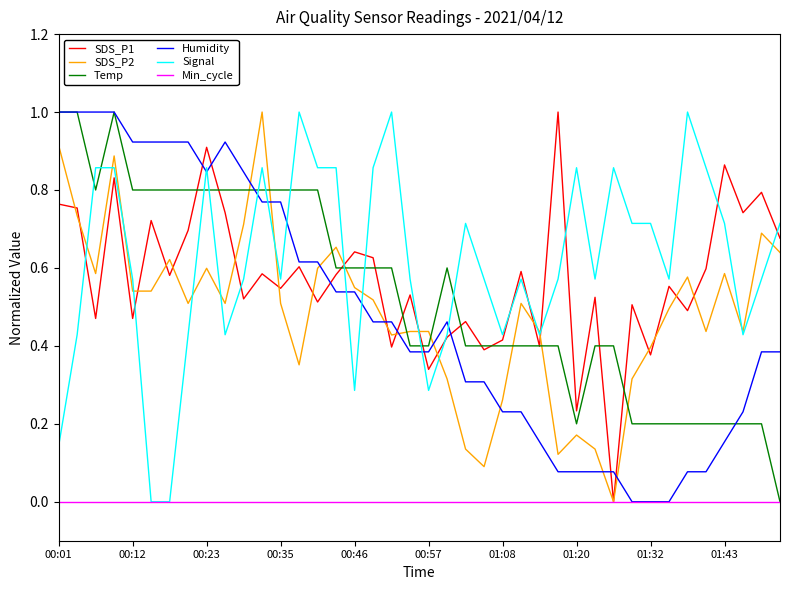

How many intersections are there between Temp and Signal?

11